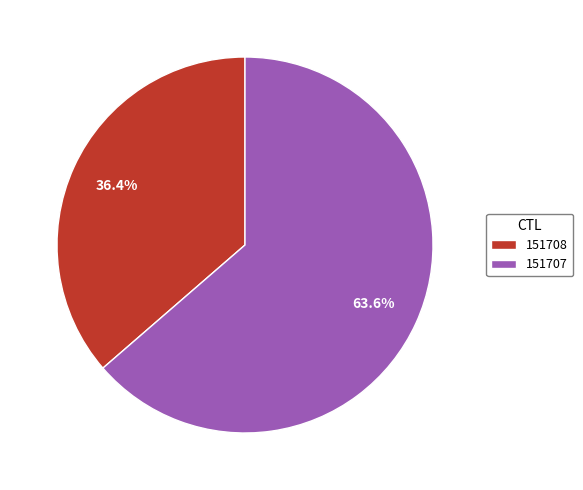

To the nearest percent, what portion does 151708 represent?

36%